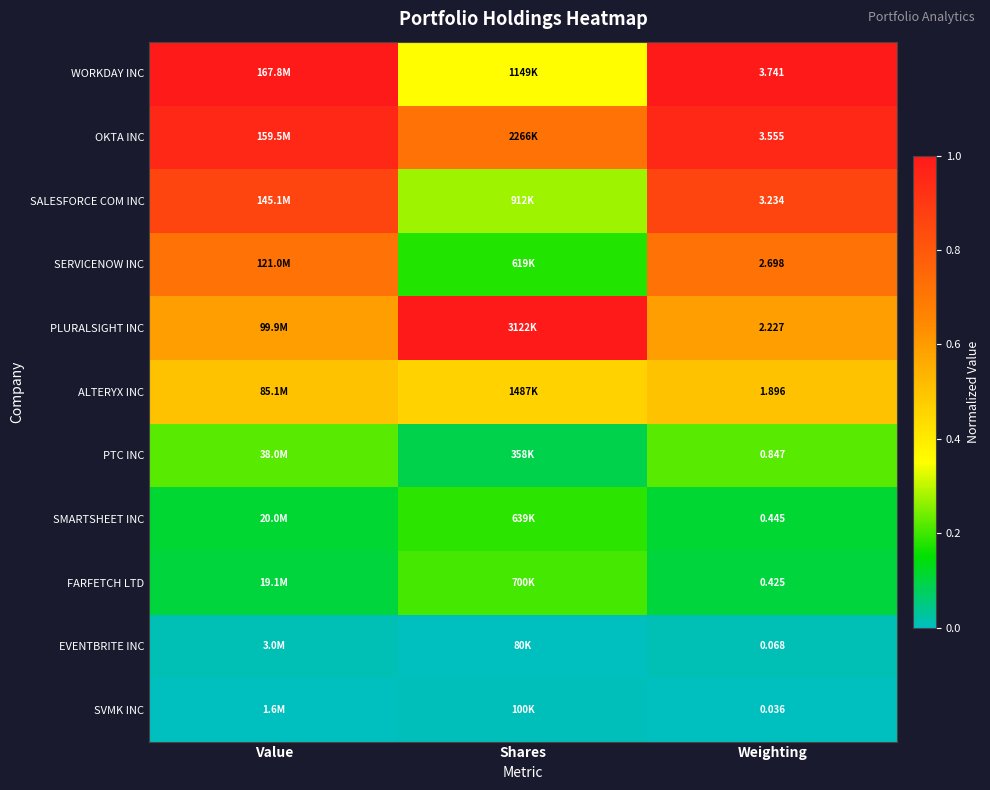

Count the SALESFORCE COM INC values in the range 0 to 1.

3